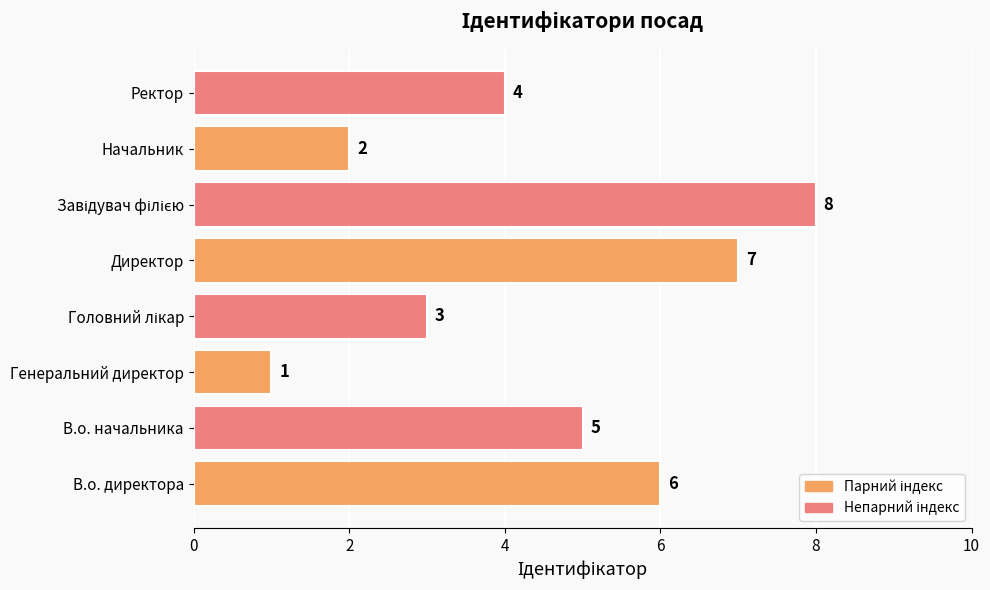

At which label is the value closest to 4?

Ректор